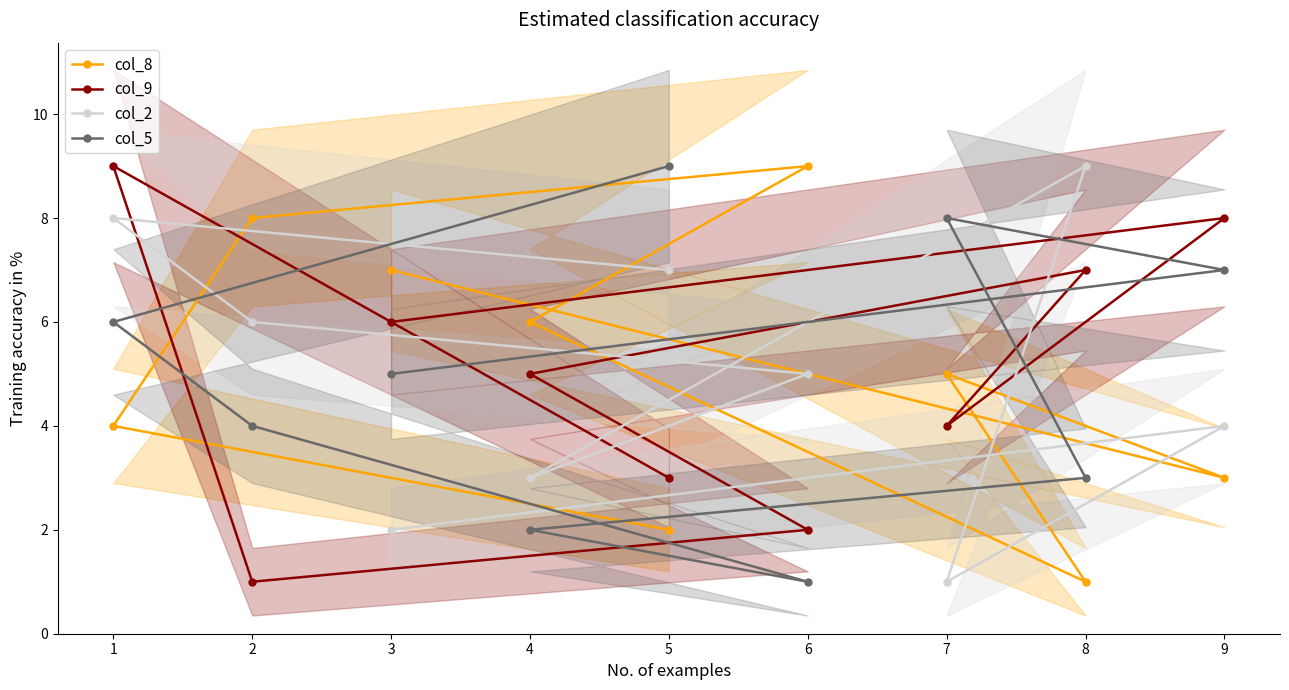

At which category is the sum across all series the highest?

1